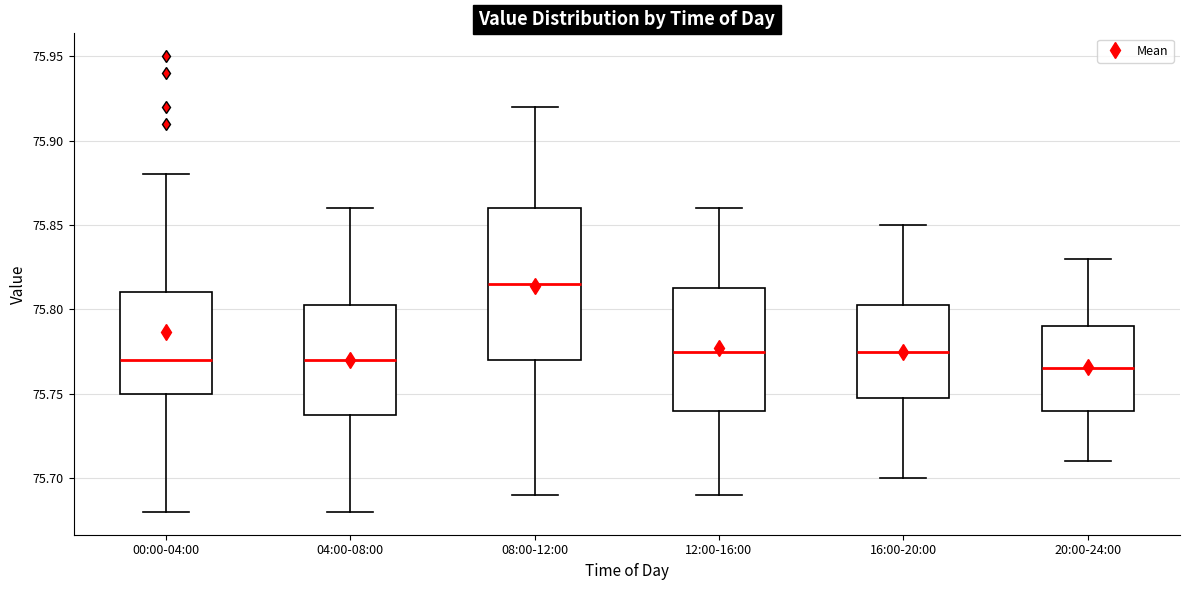

Comparing the boxes themselves (not the whiskers), which one is the tallest?

08:00-12:00